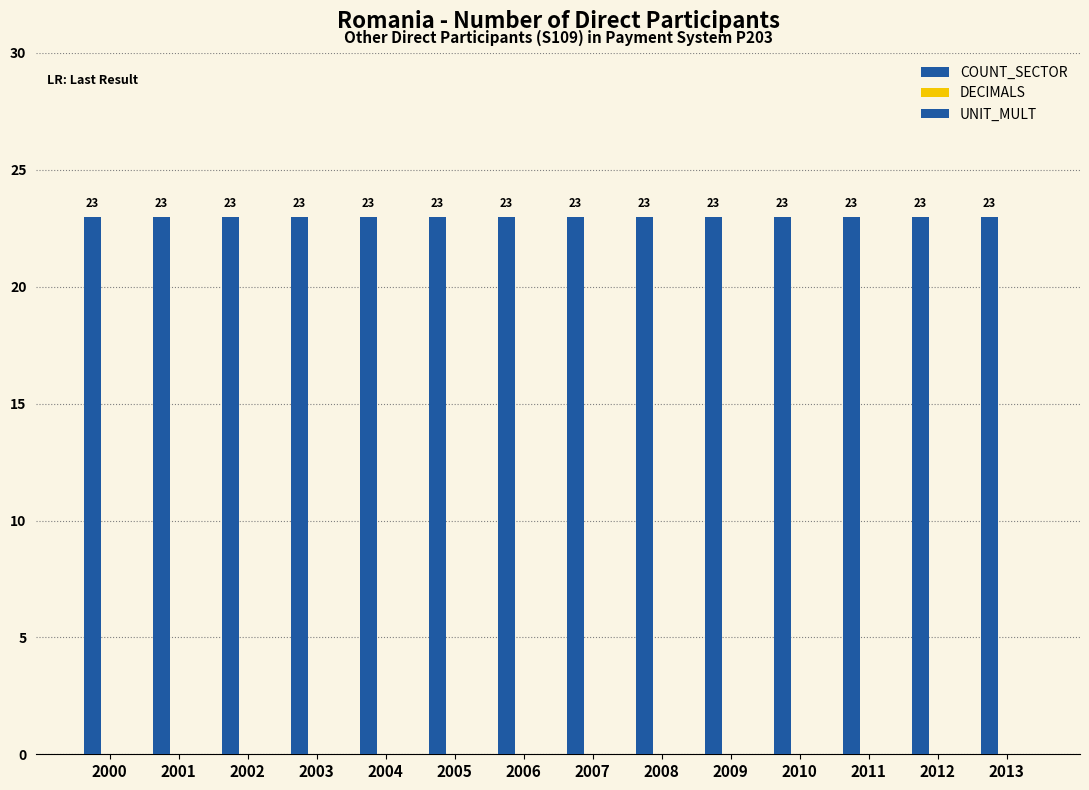

Is the value of DECIMALS at 2012 greater than the value of UNIT_MULT at 2005?

No